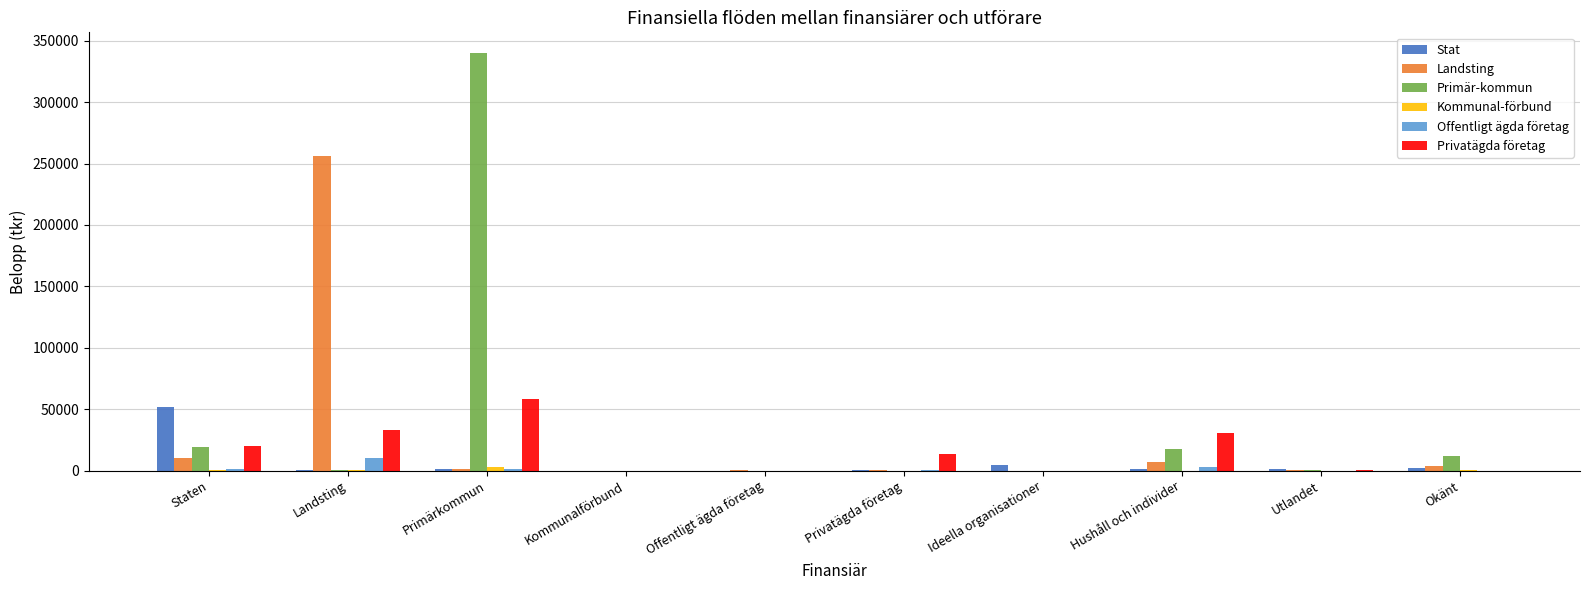

What is the average value of the Primär-kommun series?

38876